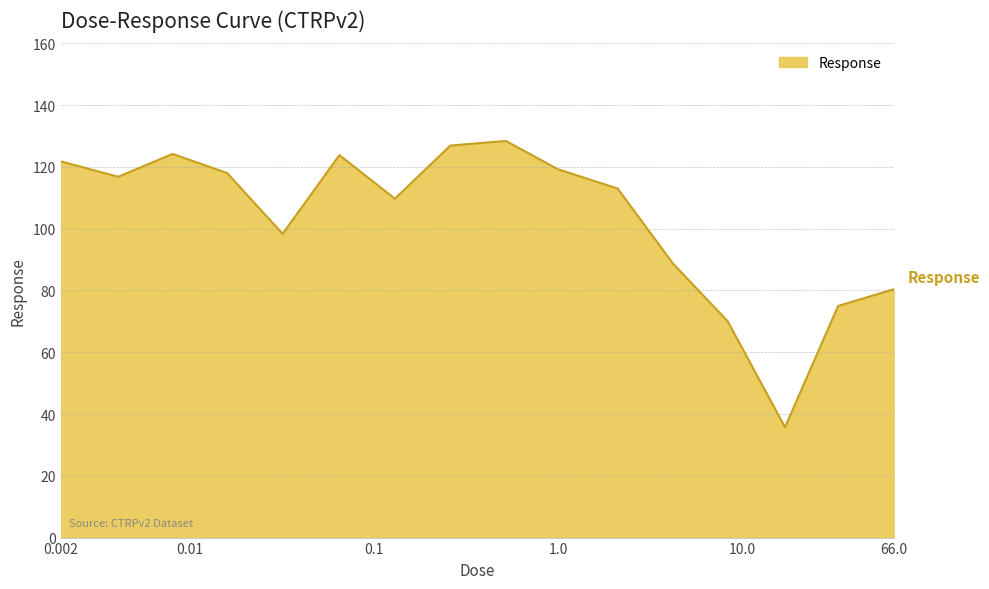

What is the difference between the maximum and minimum values?

92.7